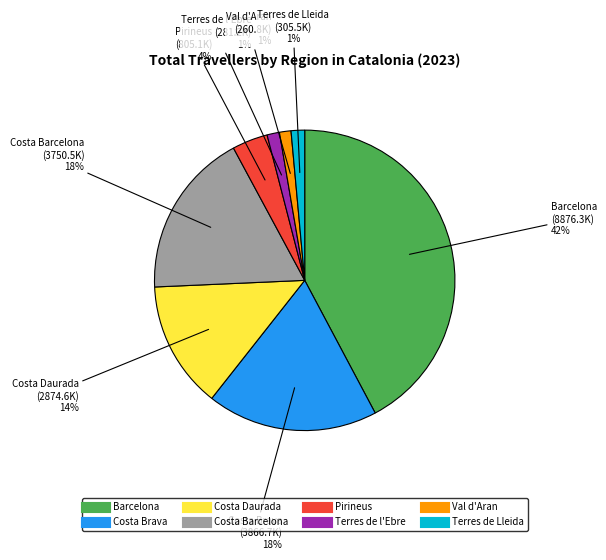

Is the sum of Val d'Aran and Costa Barcelona greater than half?

No